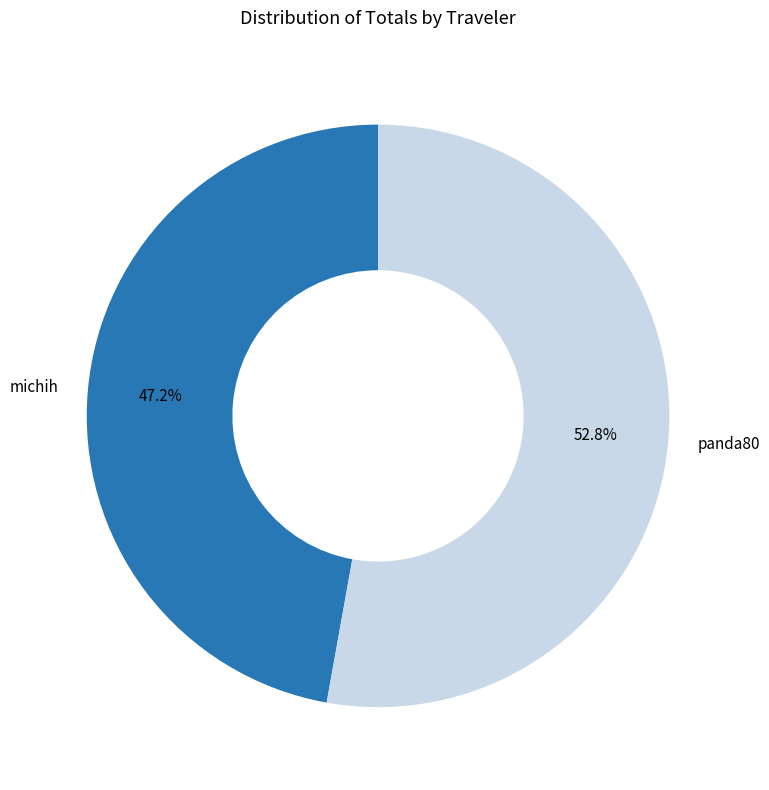

To the nearest percent, what is the difference between the michih and panda80 slice percentages?

6%